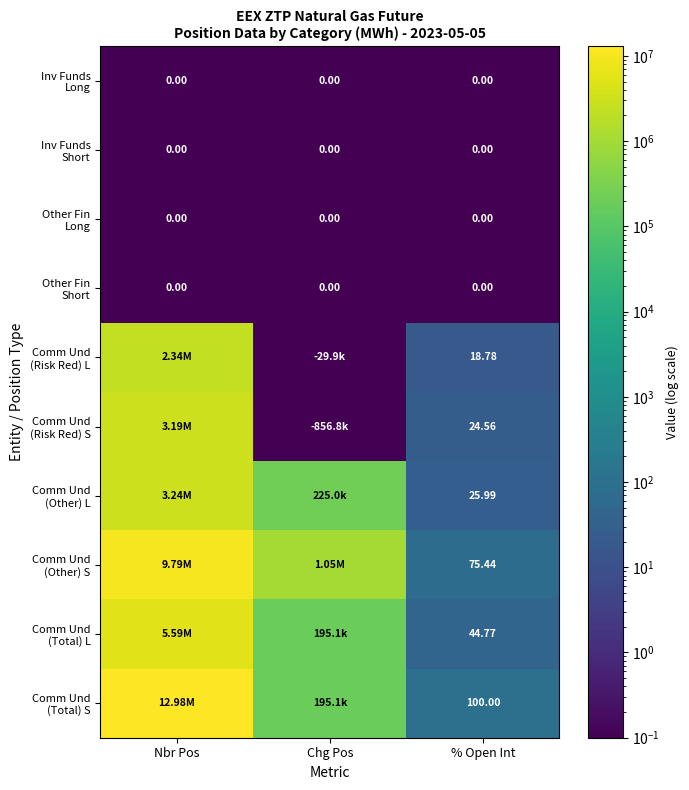

Is it true that Other Fin Long equals 0.1 at Chg Pos?

True